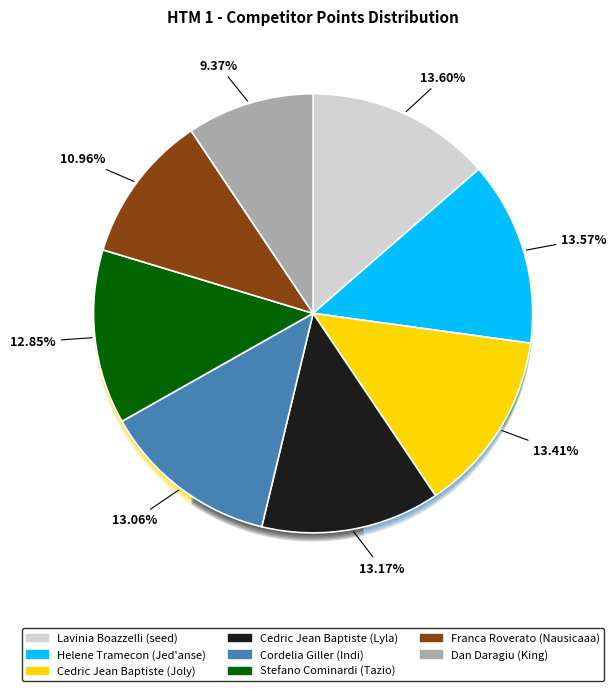

What percentage is the Franca Roverato (Nausicaaa) slice, to the nearest percent?

11%